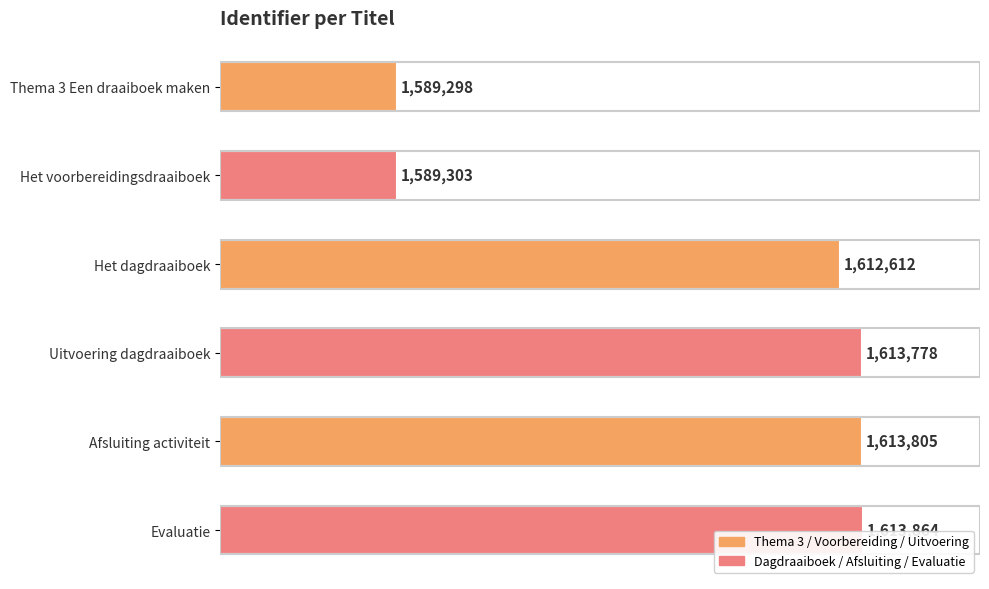

The chart shows a value of 2321146 at Thema 3 Een draaiboek maken. True or false?

False